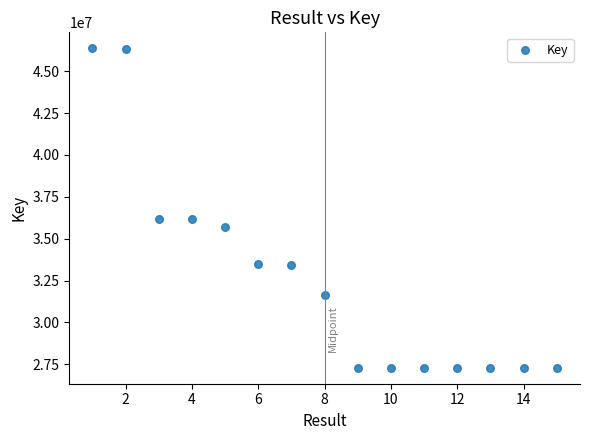

What is the range of Y values (max minus min)?

19065128